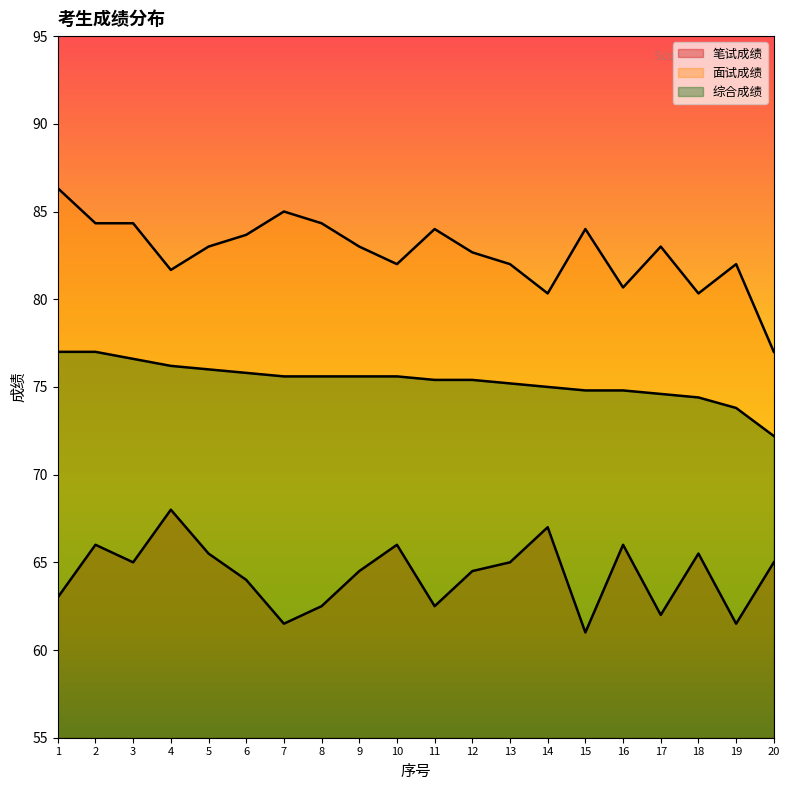

What is the spread (max minus min) of values at 6?

19.7